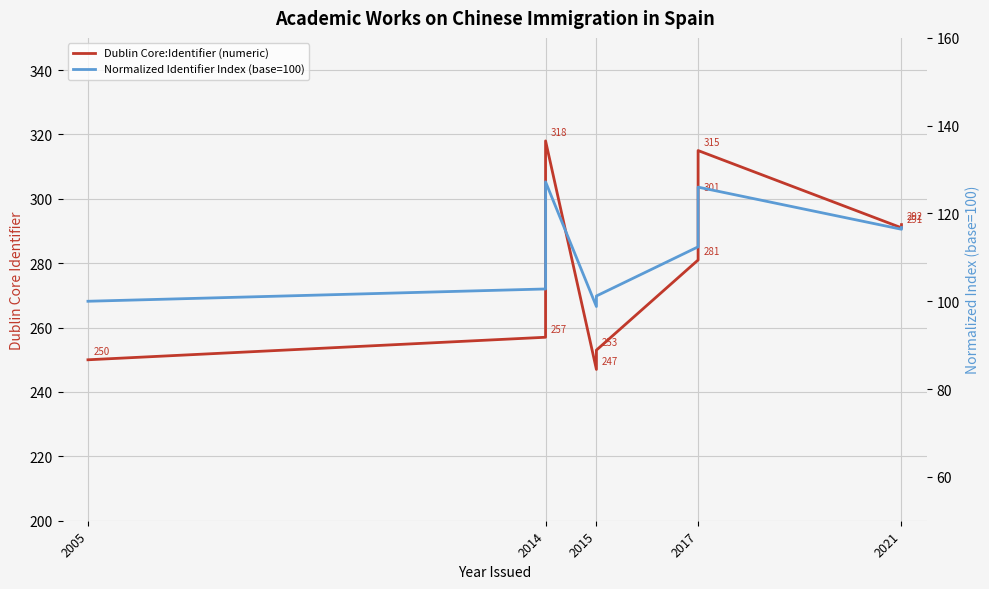

How many lines are shown in the chart?

2